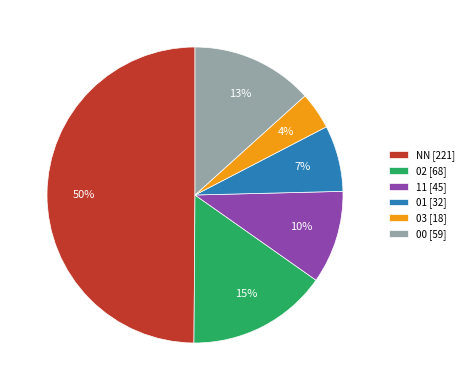

Does 11 represent more than half of the total?

No